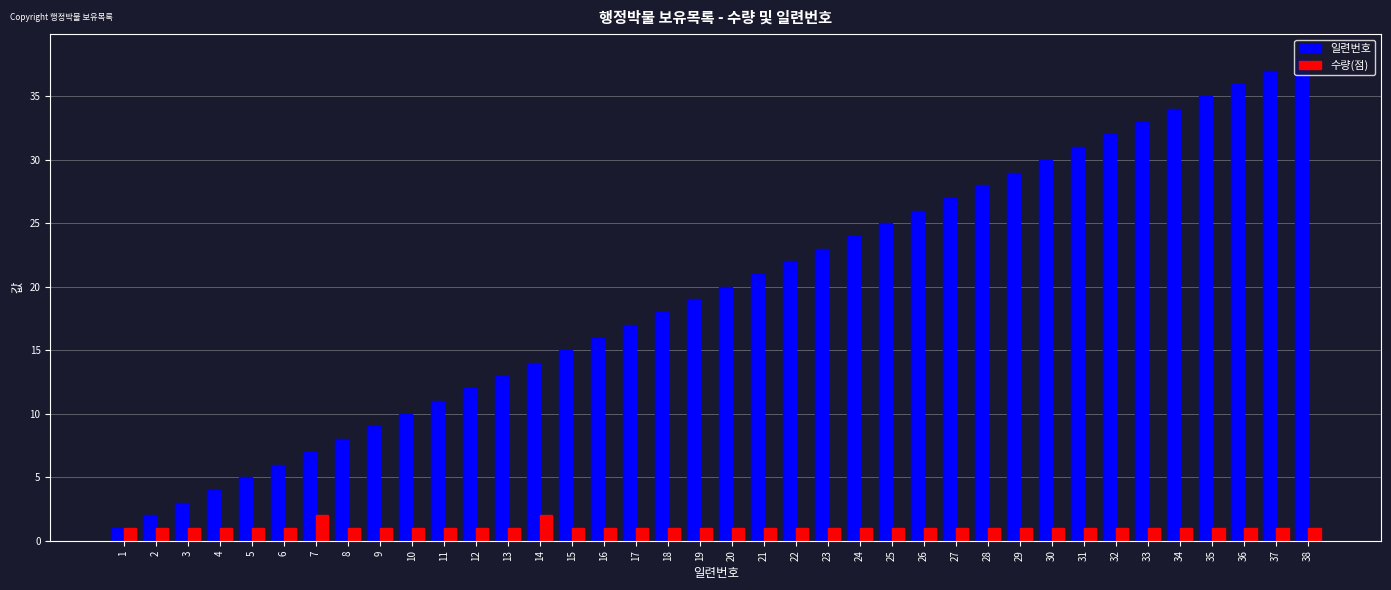

What is the sum of all 일련번호 values?

741